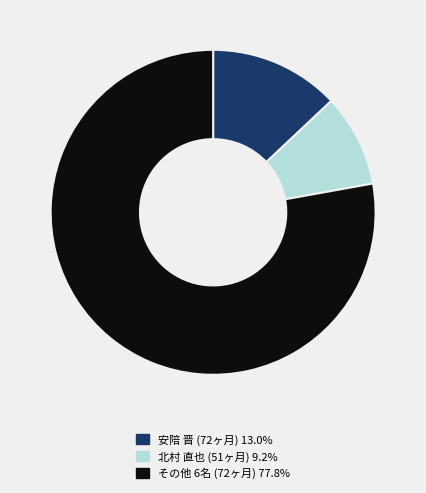

How many slices are in this pie chart?

3